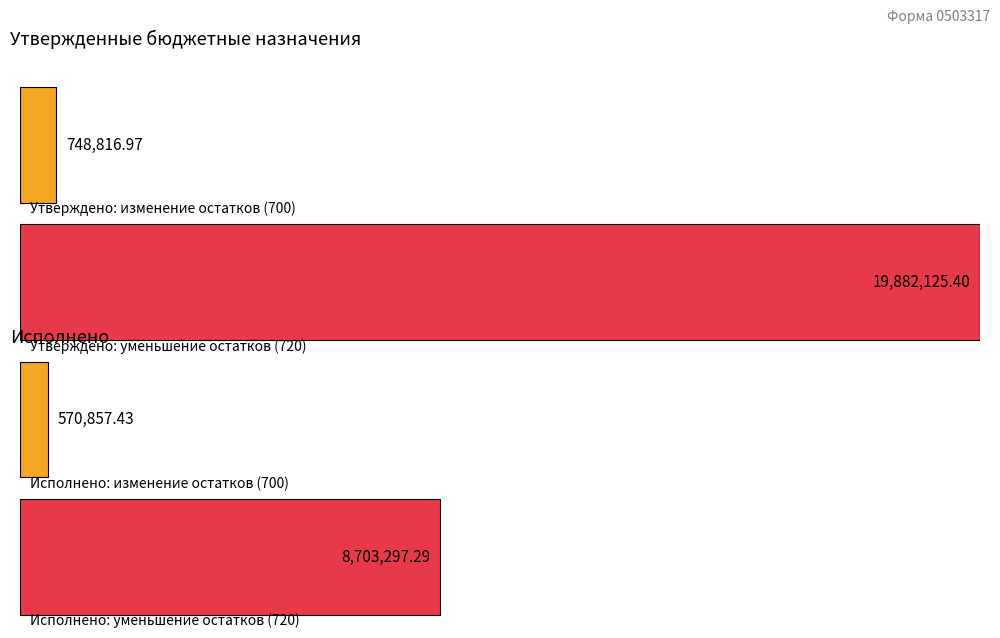

Which category has the highest value in the Утвержденные бюджетные назначения series?

уменьшение остатков средств (720)